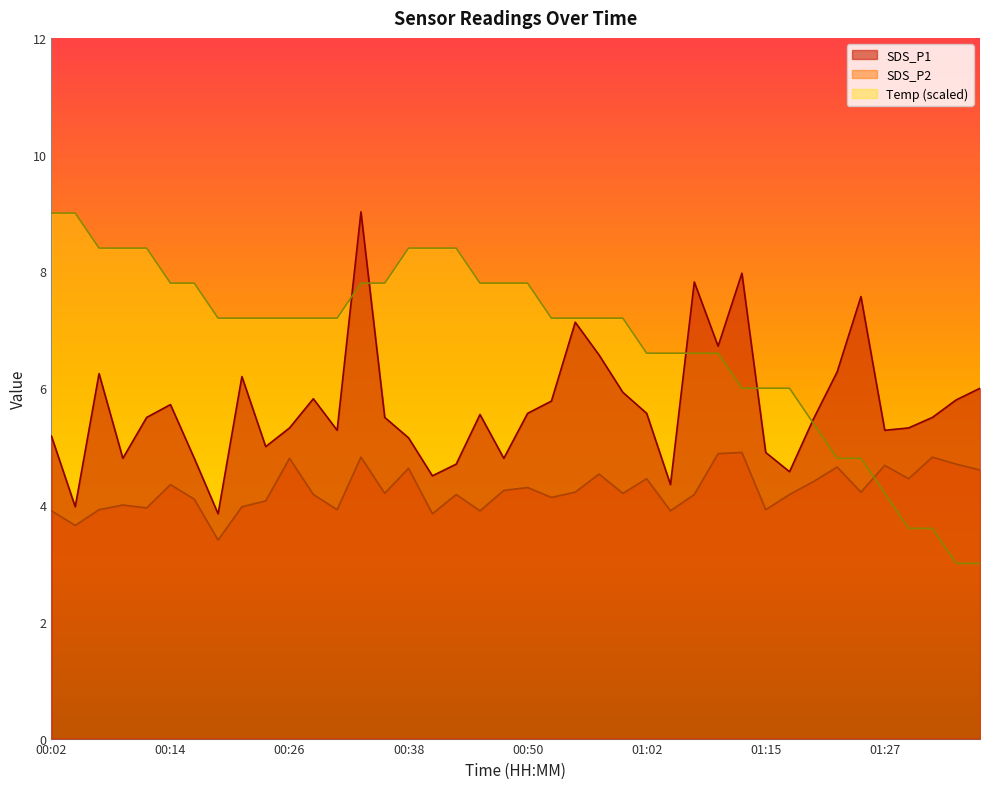

Is the value of Temp at 00:04 greater than the value of SDS_P1 at 00:50?

Yes